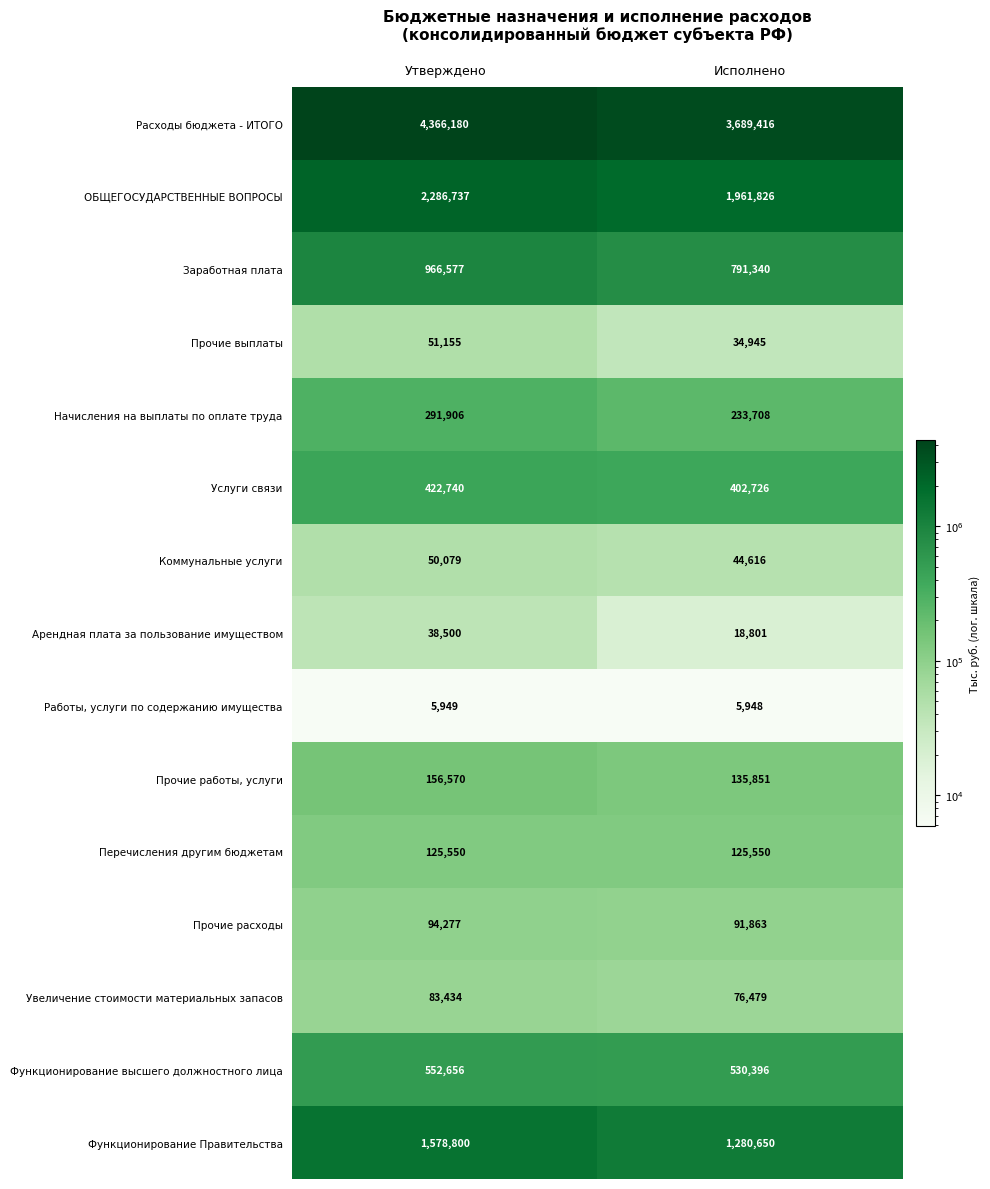

How many series are shown in this chart?

15